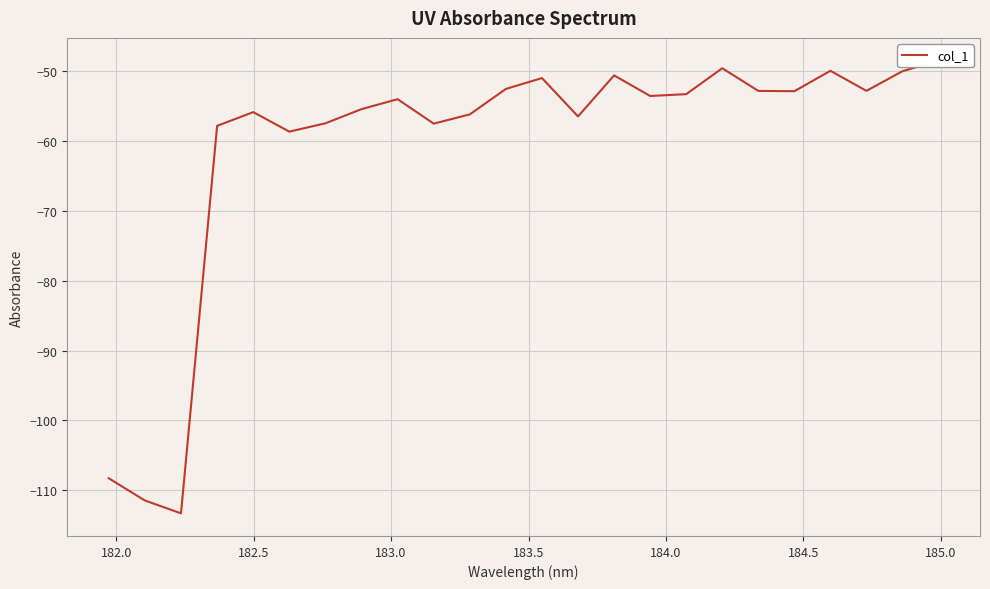

What is the average value?

-60.9